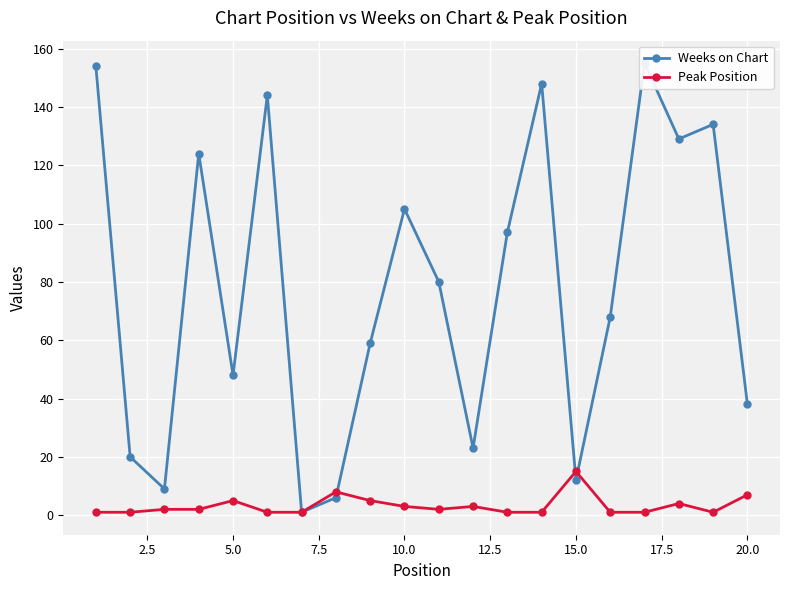

What is the maximum value for Peak Position?

15